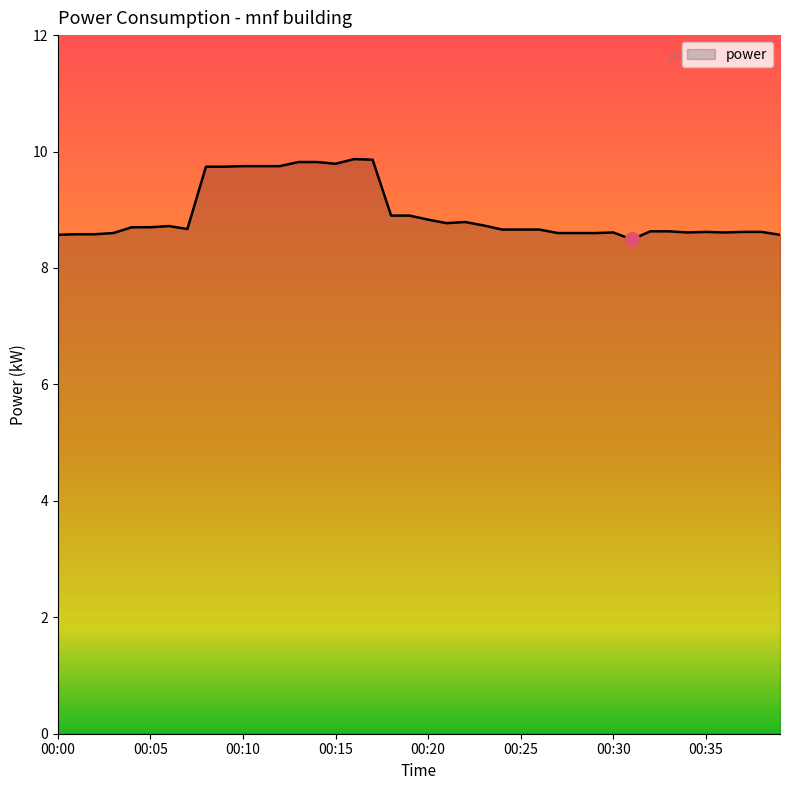

What is the difference between the maximum and minimum values?

1.4